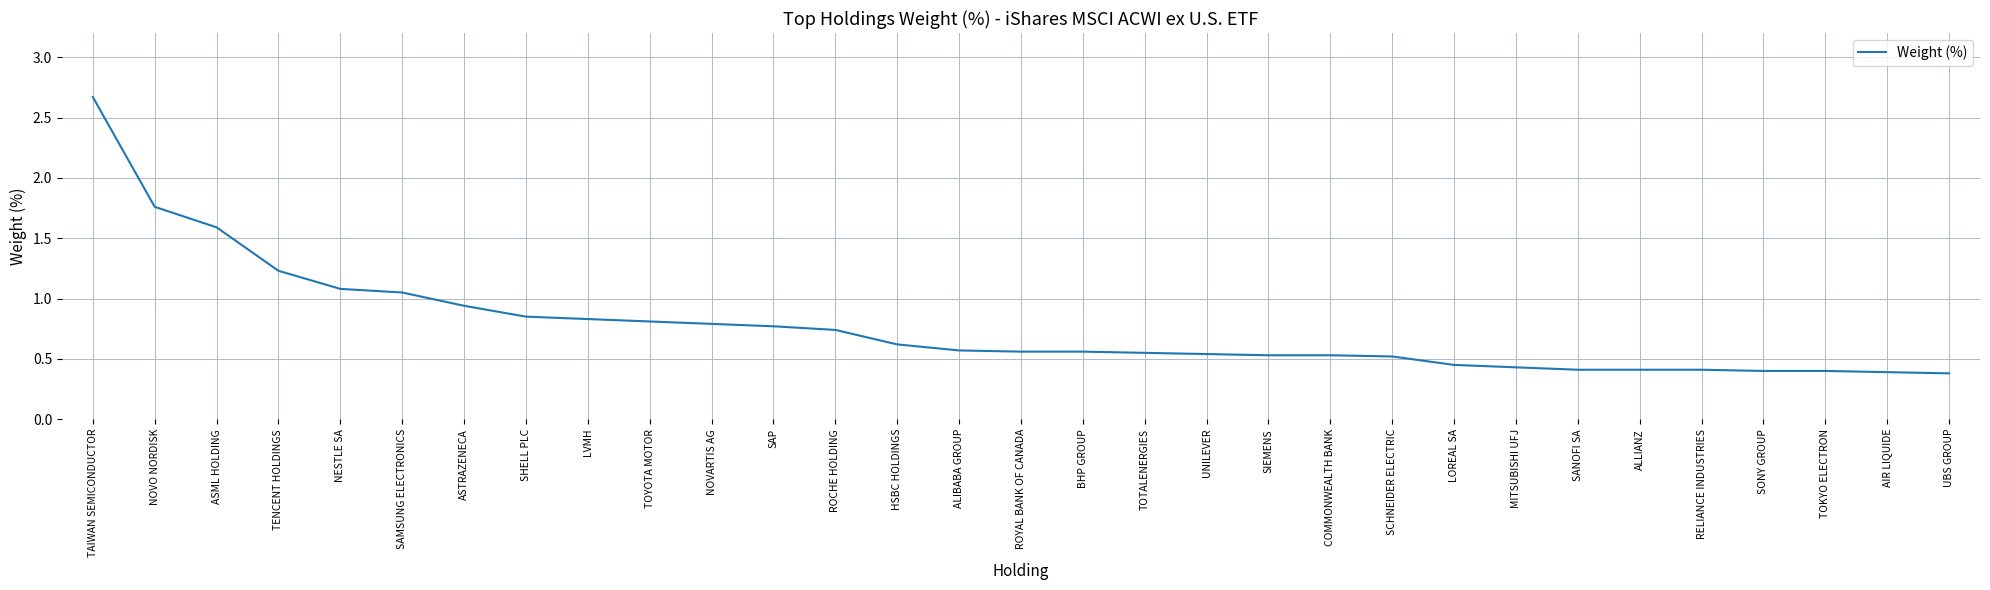

What is the minimum value shown in the chart?

0.4